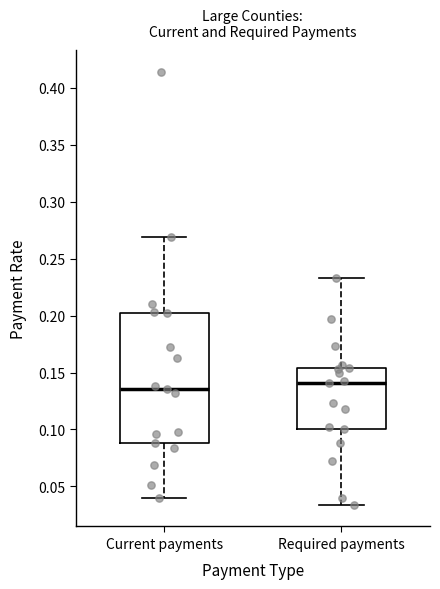

Which box is the tallest, from its lower edge to its upper edge?

Current payments